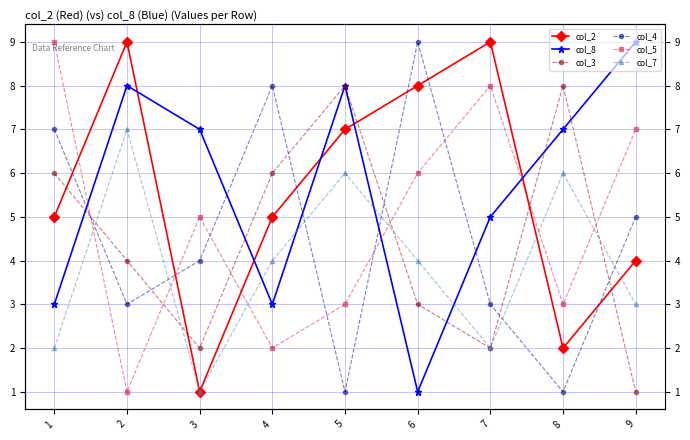

At how many categories does at least one series exceed 6?

9